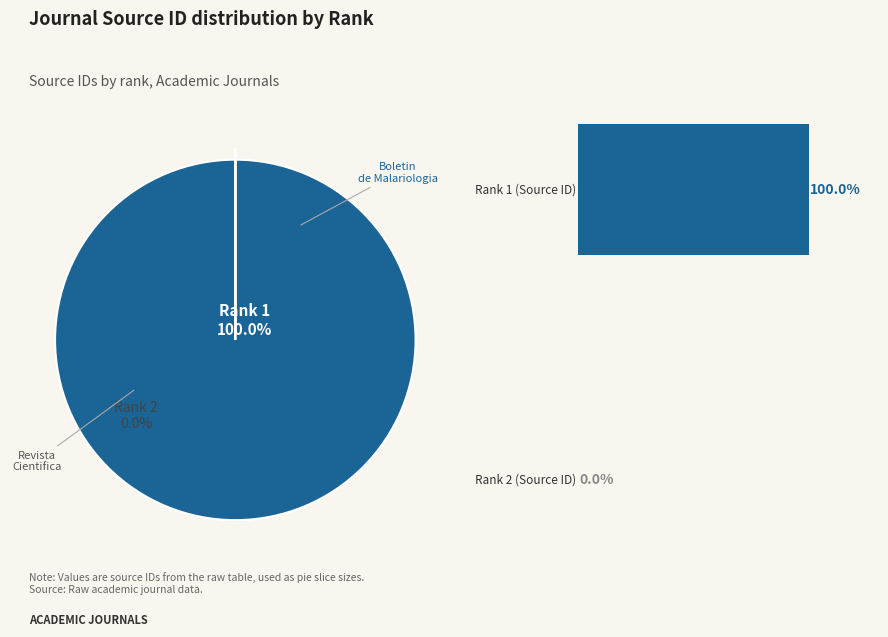

True or false: Revista Cientifica de la Facultad de Ciencias Veterinarias accounts for 10% of the total.

False